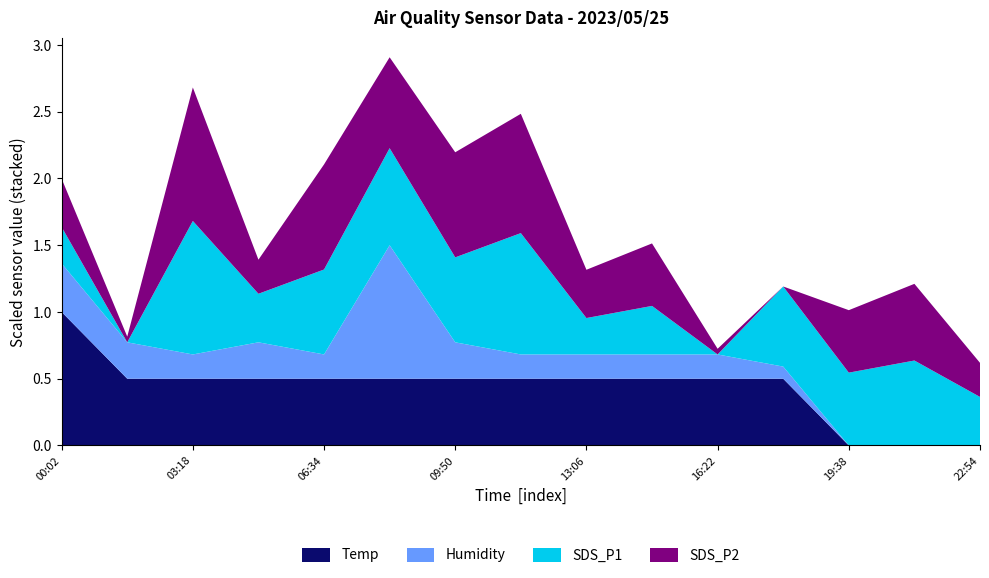

What is the maximum value for Temp?

1.0